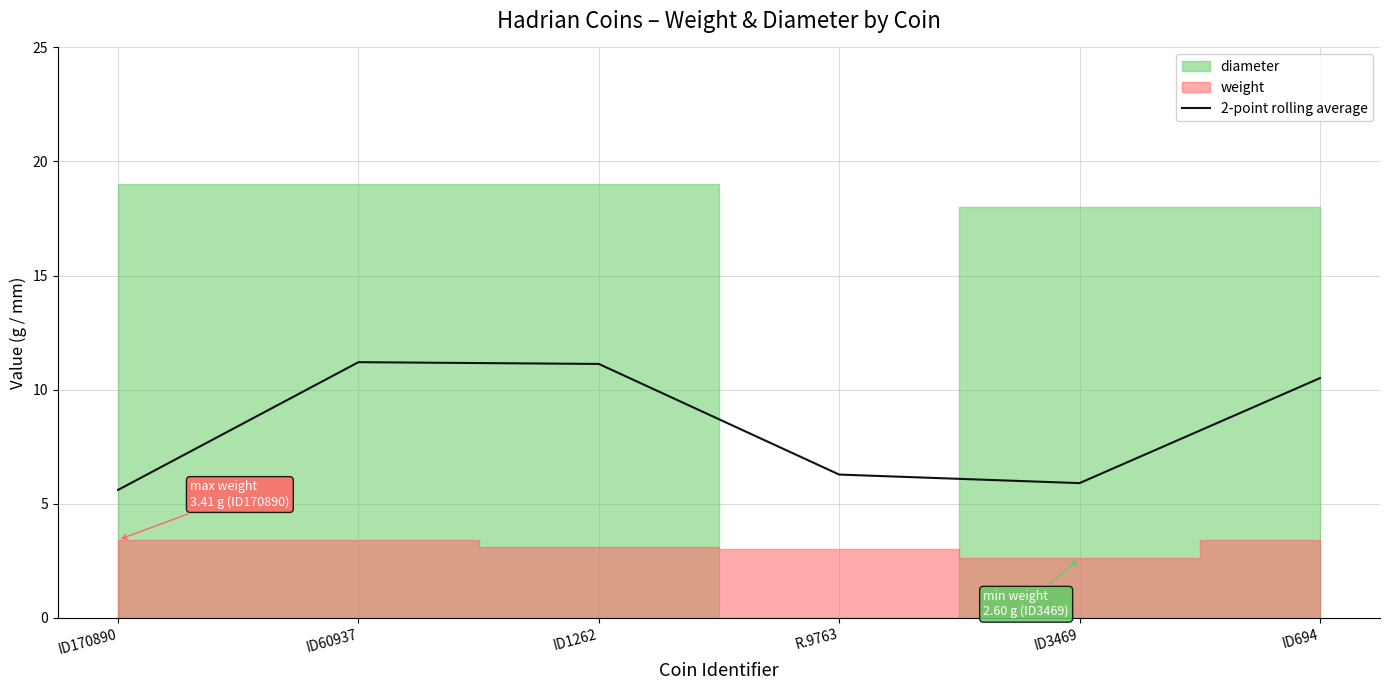

What is the lowest value of the 2-point rolling average series?

5.6